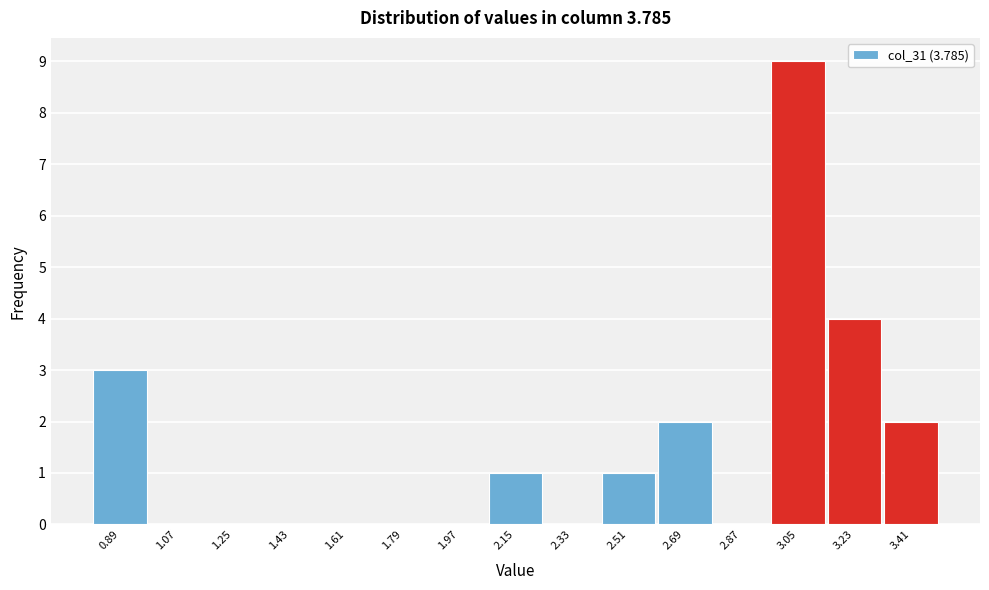

Reading left to right, list every bar in this chart as the range it spans on the x-axis followed by its height. The values are not printed on the chart, so give them approximately, as read against the axis.

0.80 to 0.98: 3
0.98 to 1.16: 0
1.16 to 1.34: 0
1.34 to 1.52: 0
1.52 to 1.70: 0
1.70 to 1.88: 0
1.88 to 2.06: 0
2.06 to 2.24: 1
2.24 to 2.42: 0
2.42 to 2.60: 1
2.60 to 2.78: 2
2.78 to 2.96: 0
2.96 to 3.14: 9
3.14 to 3.32: 4
3.32 to 3.50: 2